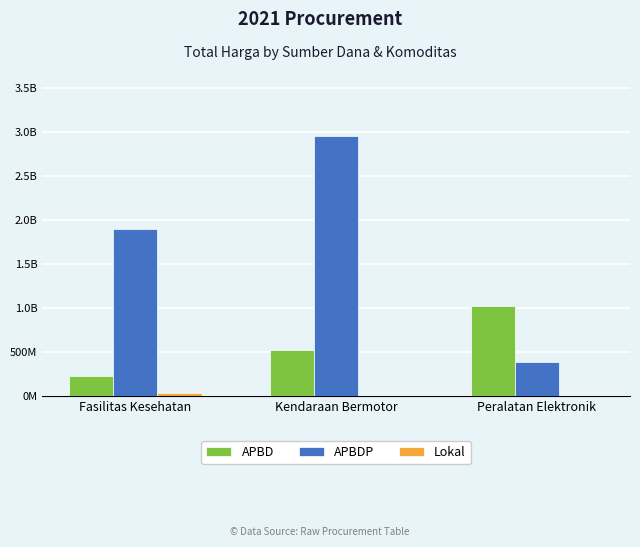

What are all the series names shown in the legend?

APBD, APBDP, Lokal